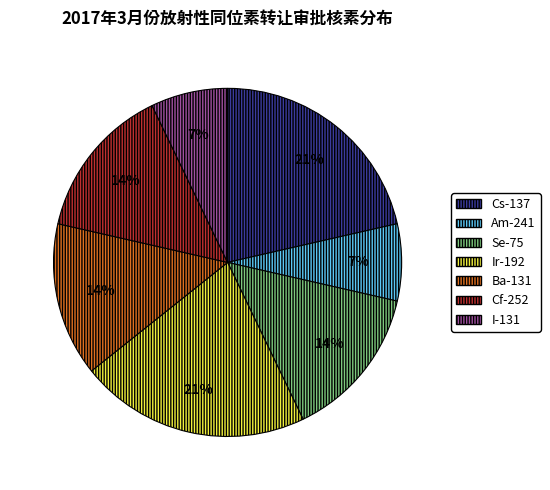

What is the ratio of the value at Cf-252 to the value at I-131?

2.0